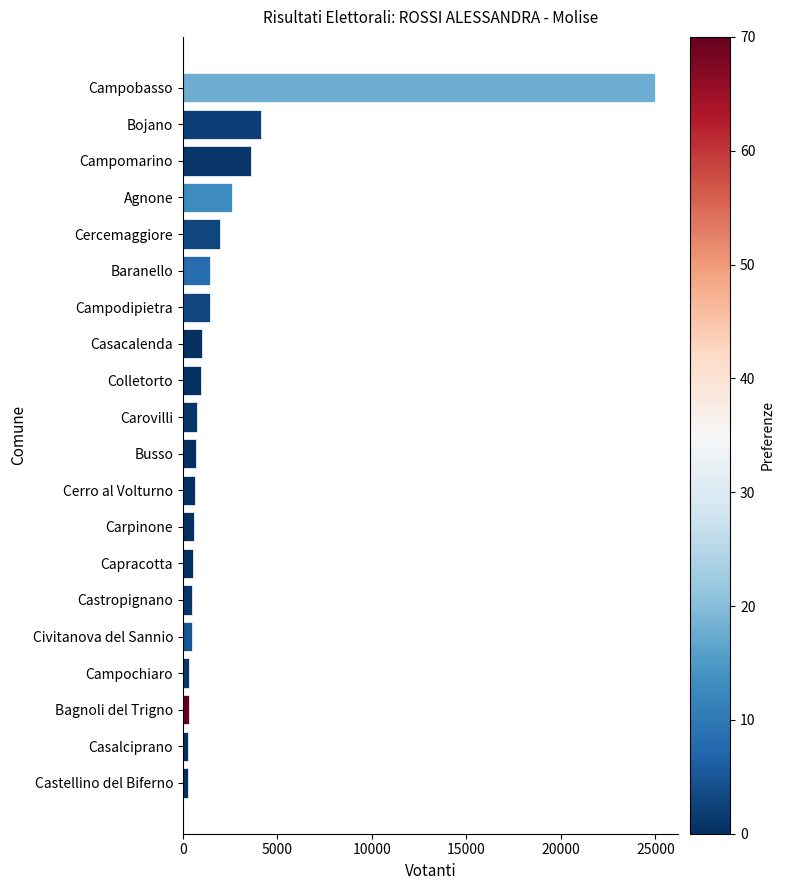

What is the minimum value shown in the chart?

254